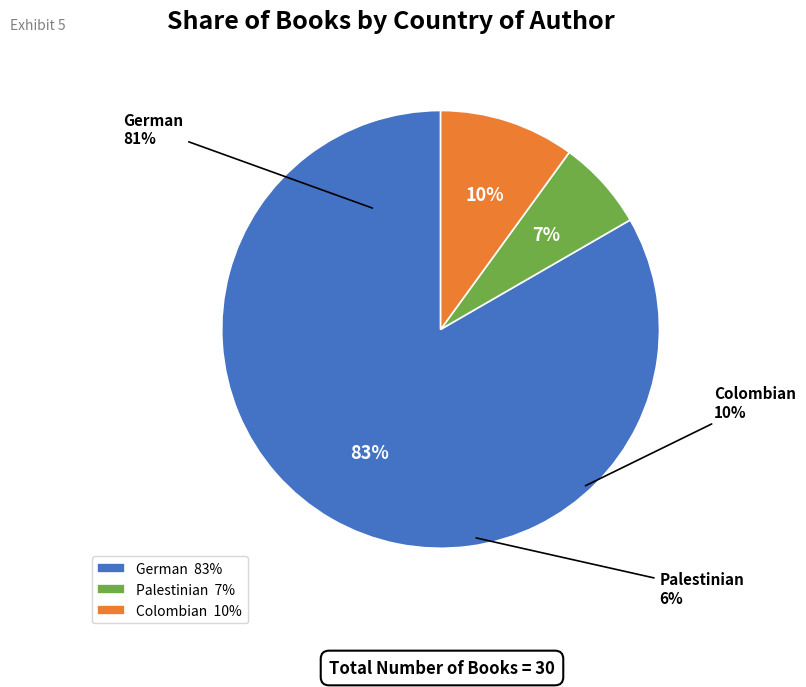

Rank the categories by value from highest to lowest.

German, Colombian, Palestinian